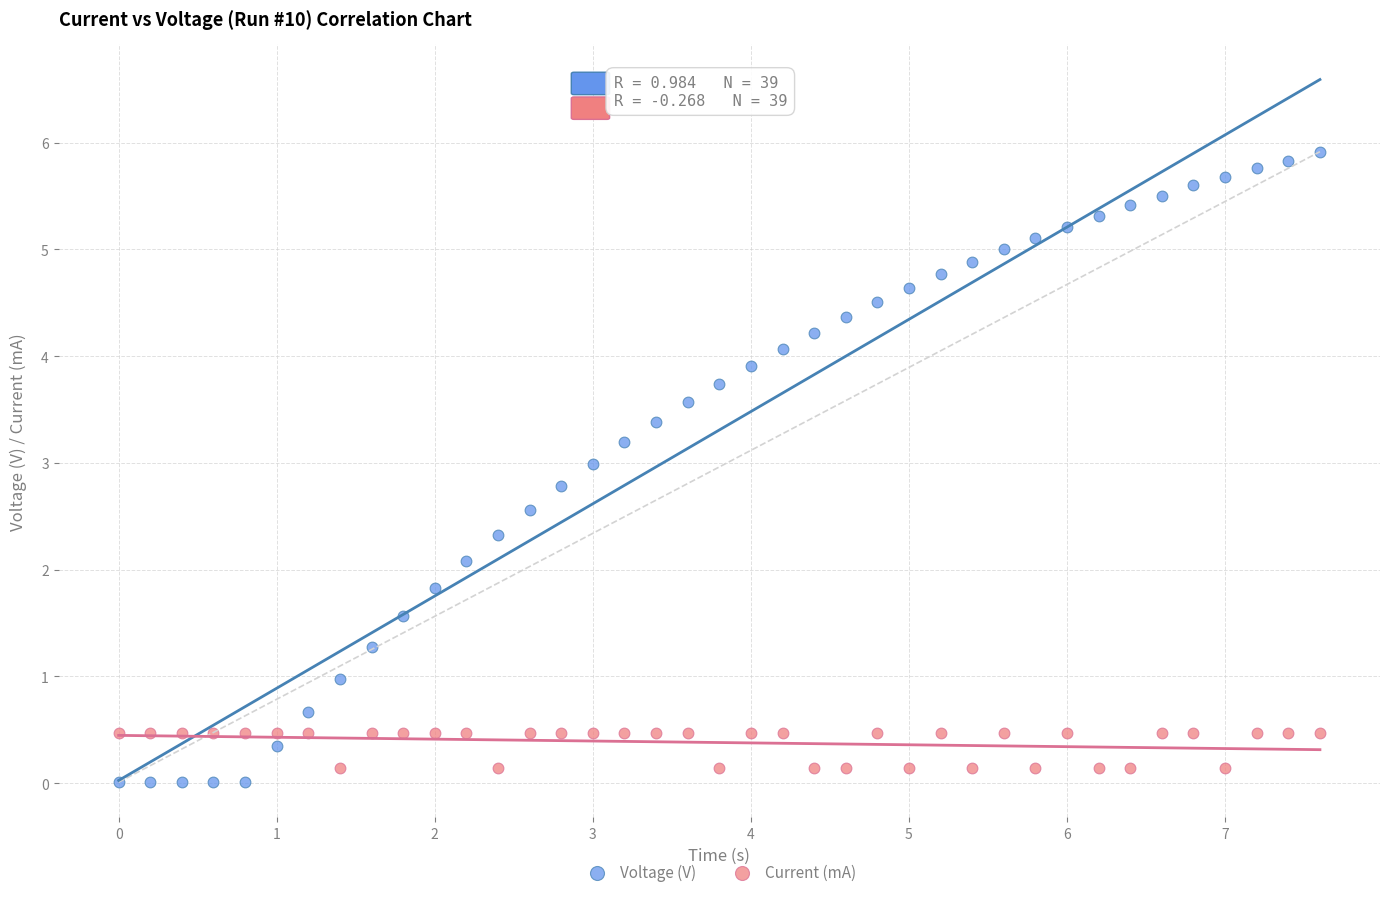

Which series has the widest spread of Y values?

Voltage (V)